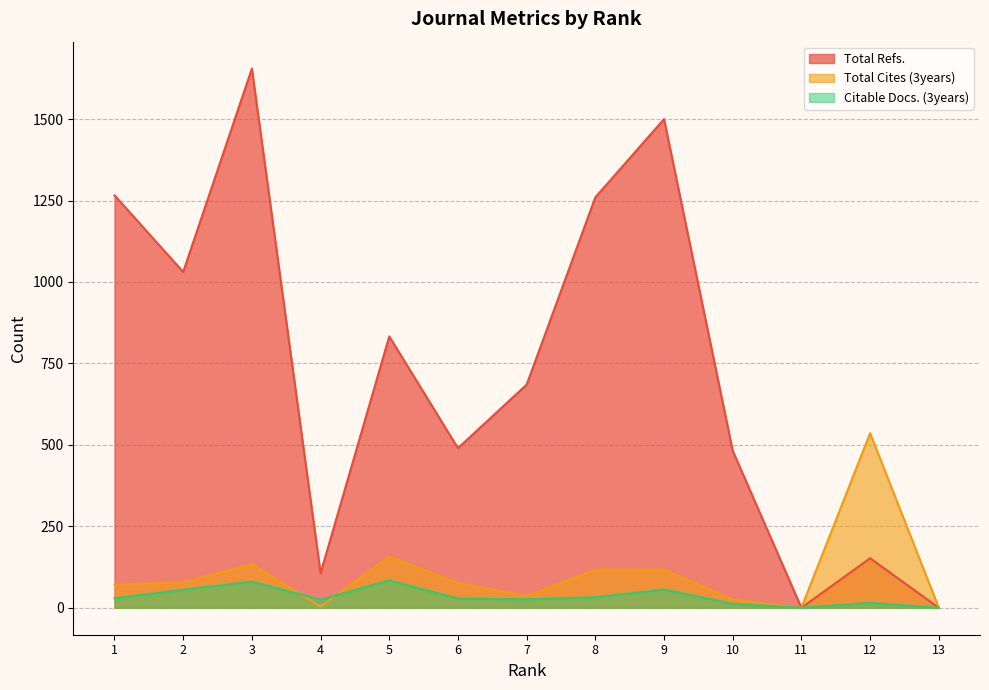

Which series has the largest total across all categories?

Total Refs.